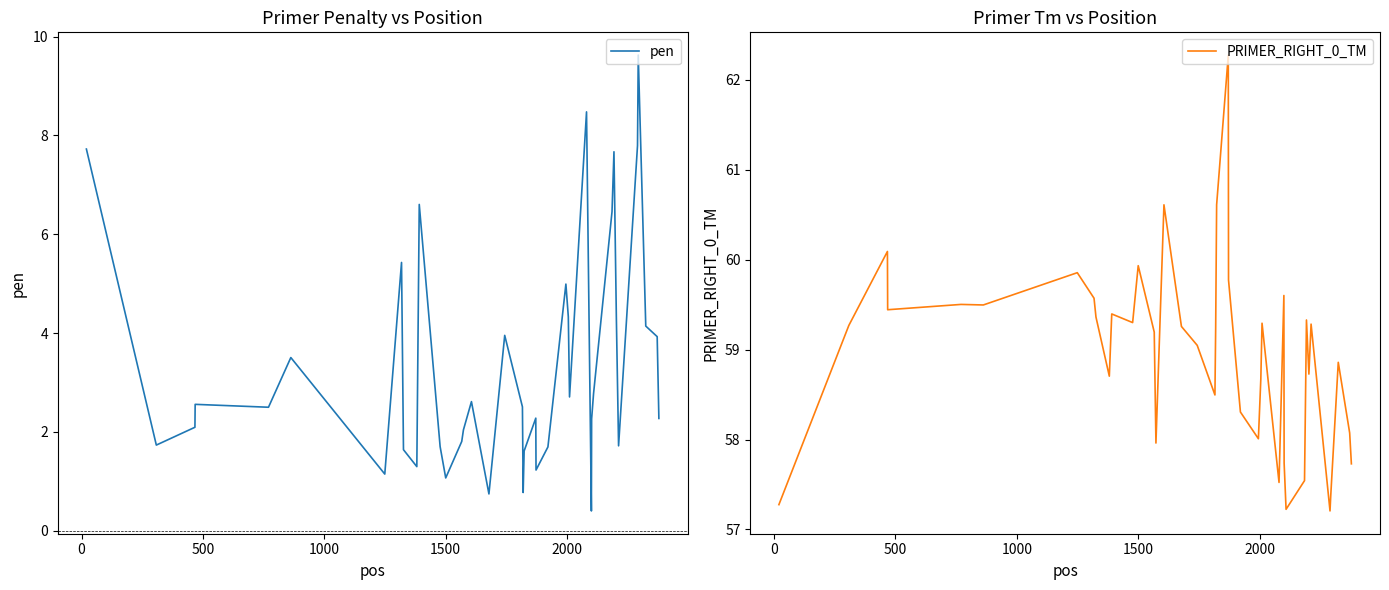

What is the difference between the maximum and minimum values in the pen series?

9.2